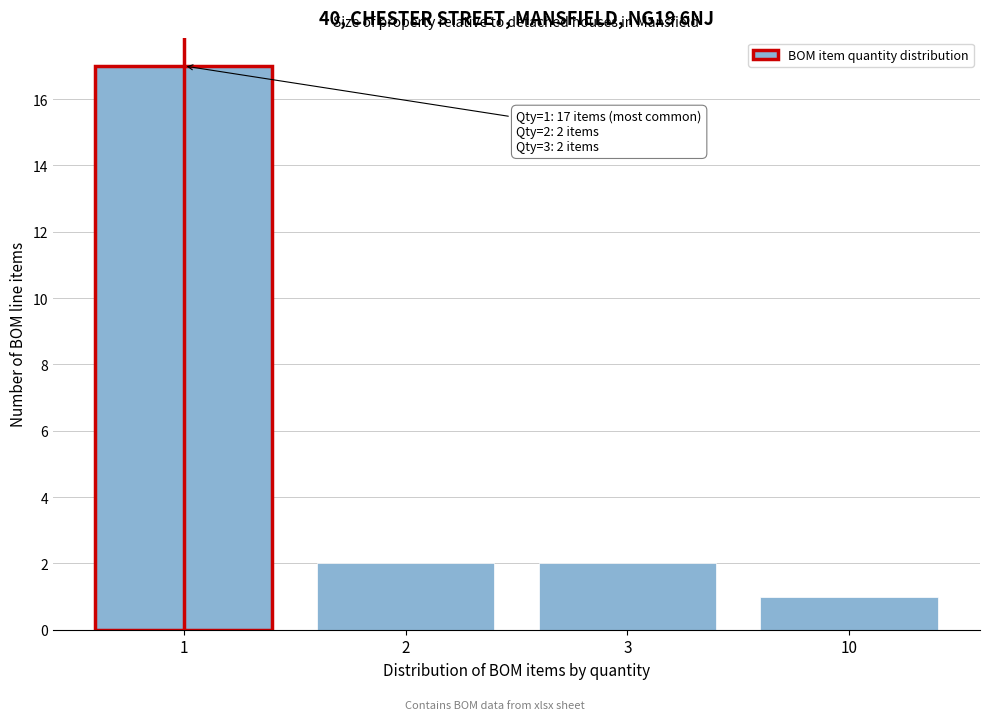

Reading right to left, what are all the values shown in this chart?

10=1	3=2	2=2	1=17